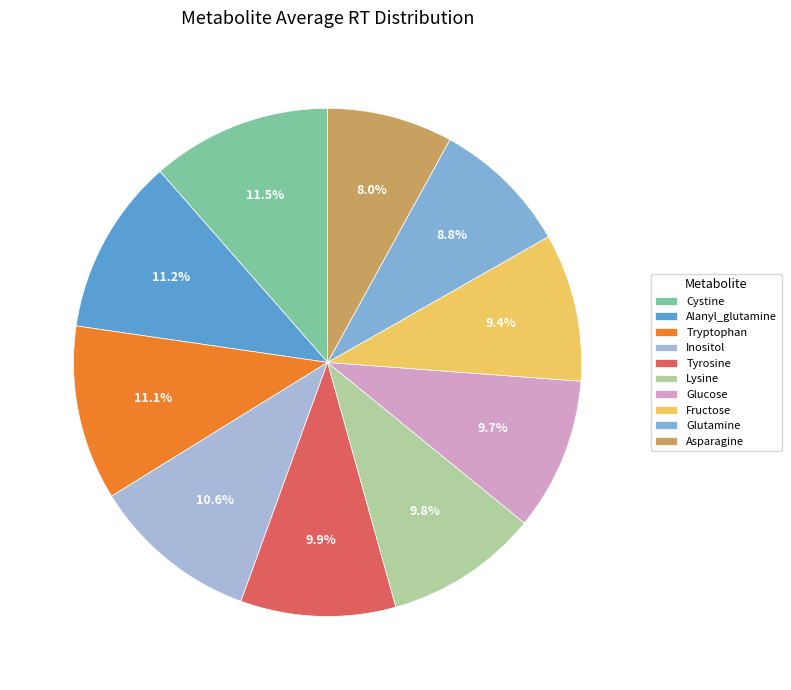

Which has a higher value, Glutamine or Alanyl_glutamine?

Alanyl_glutamine